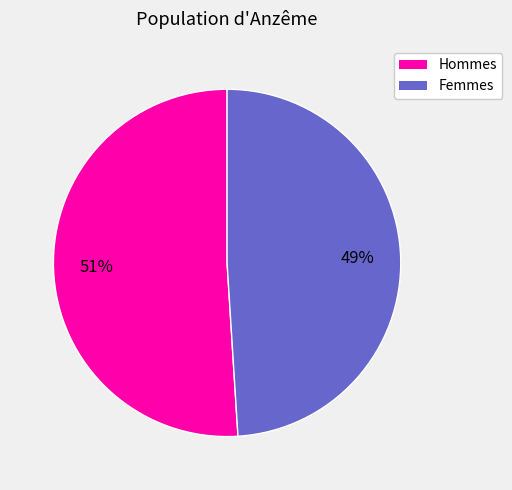

Does any single category account for the majority?

Yes